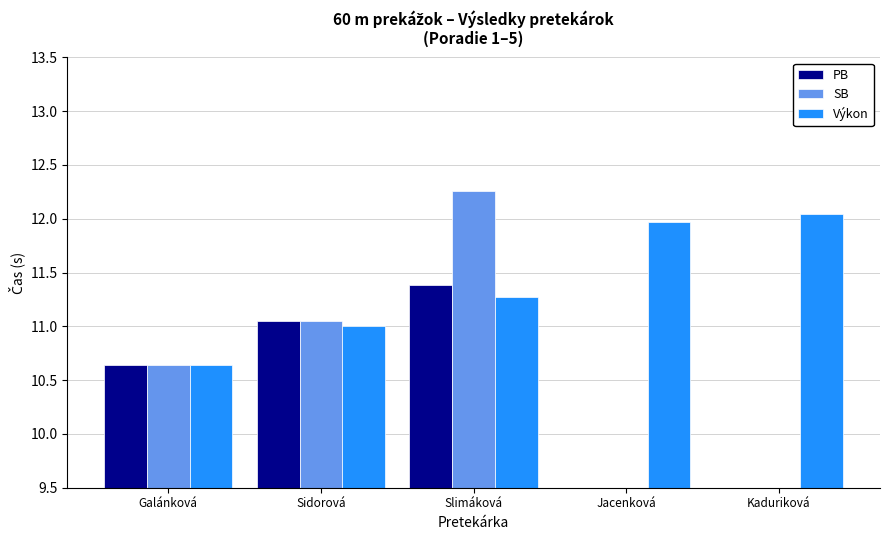

At which category is the sum across all series the highest?

Slimáková